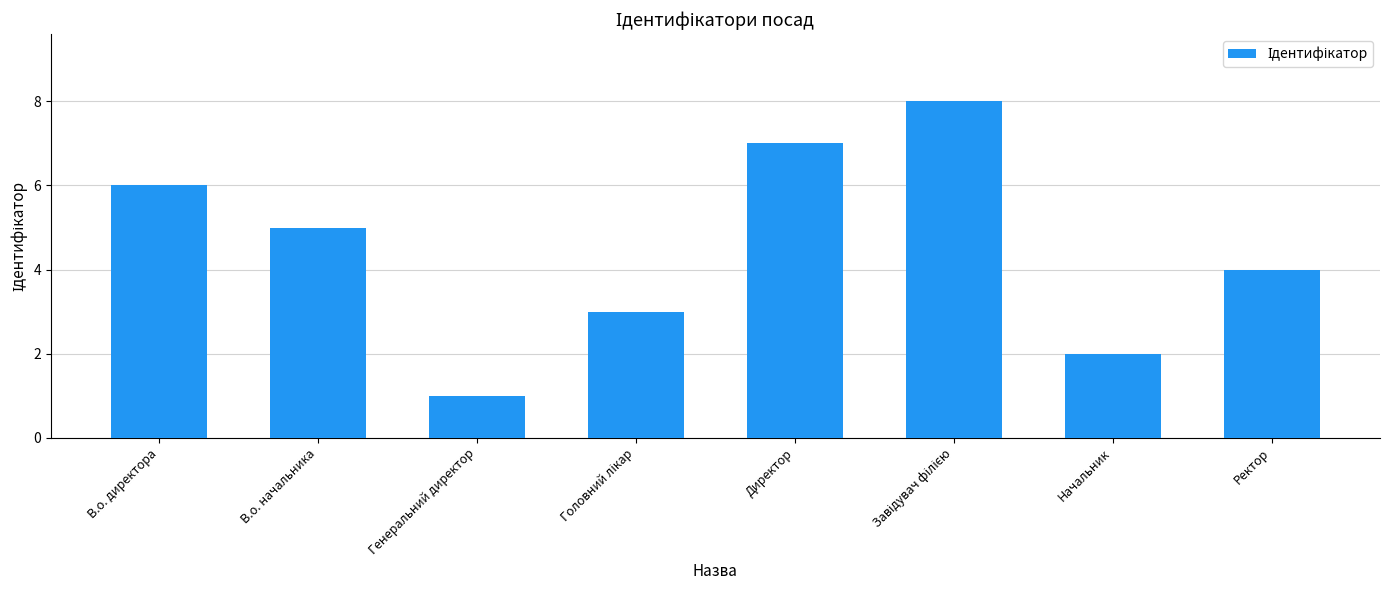

How many series are shown in this chart?

1